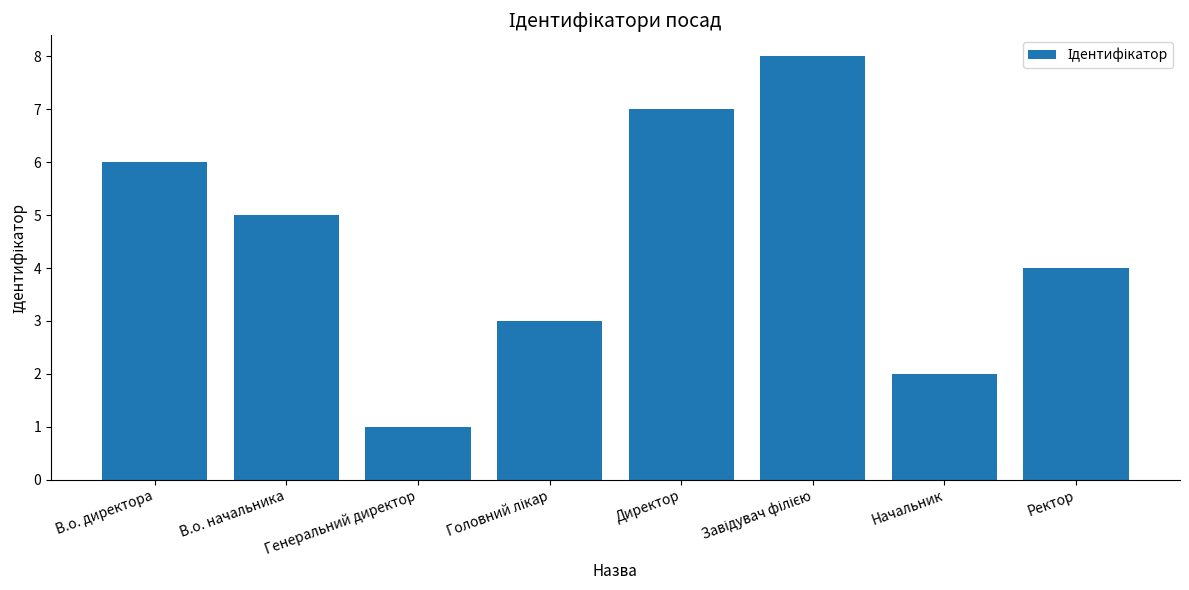

How many distinct data groups are displayed?

1